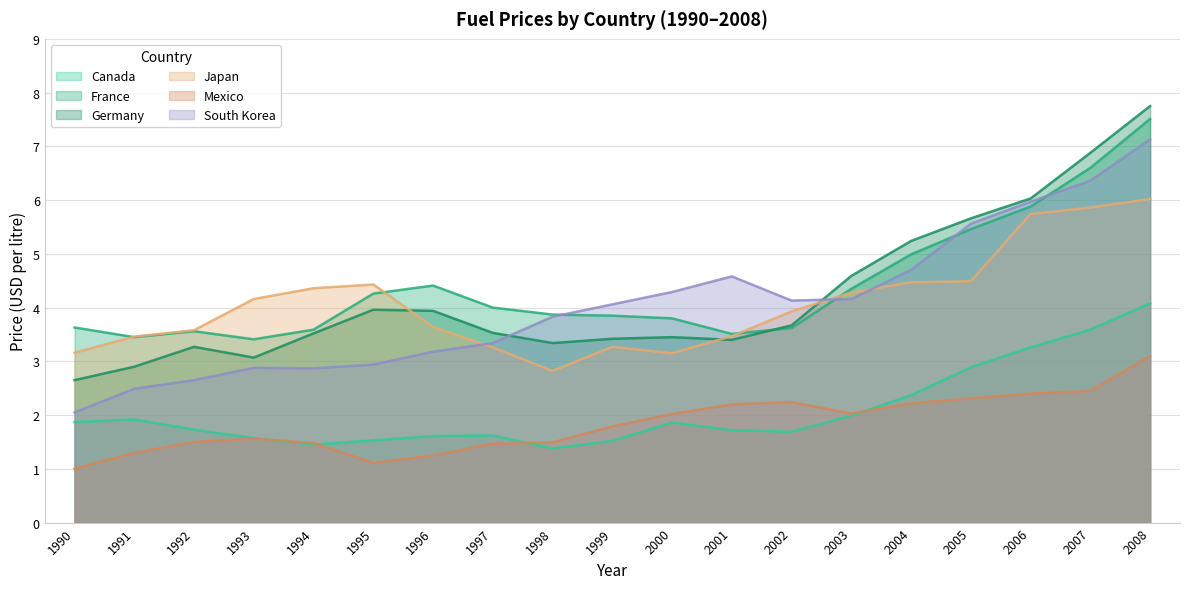

At how many categories does at least one series exceed 2?

19